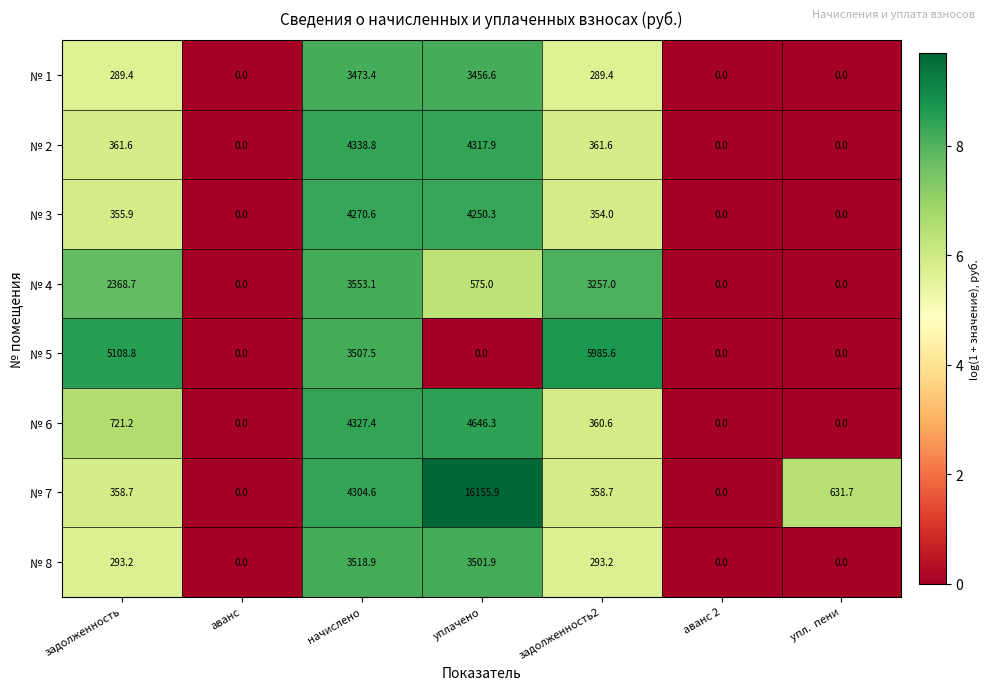

What is the difference between the maximum and minimum values in the № 7 series?

16155.9